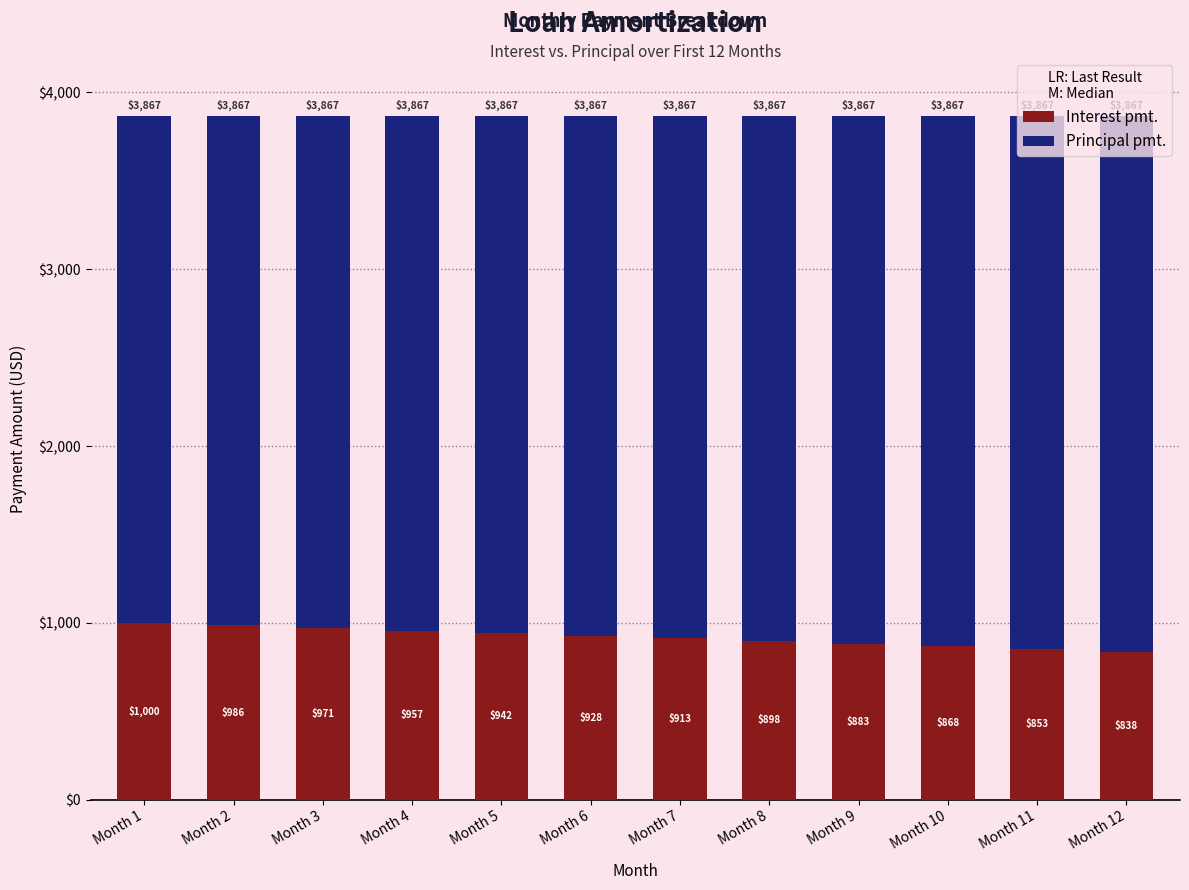

At which label does Interest pmt. reach its minimum?

Month 12